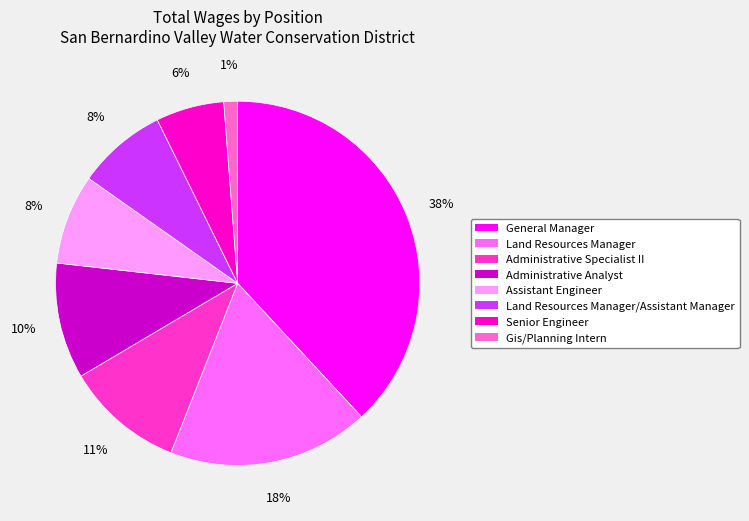

Which slice is the smallest?

Gis/Planning Intern